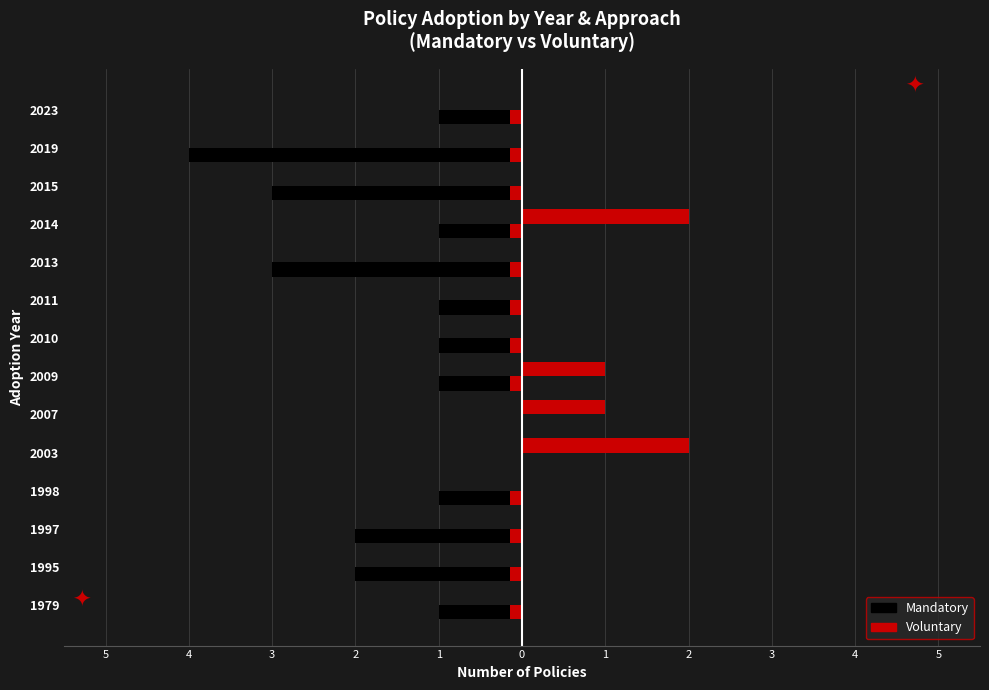

Which series has the largest range (max minus min)?

Mandatory